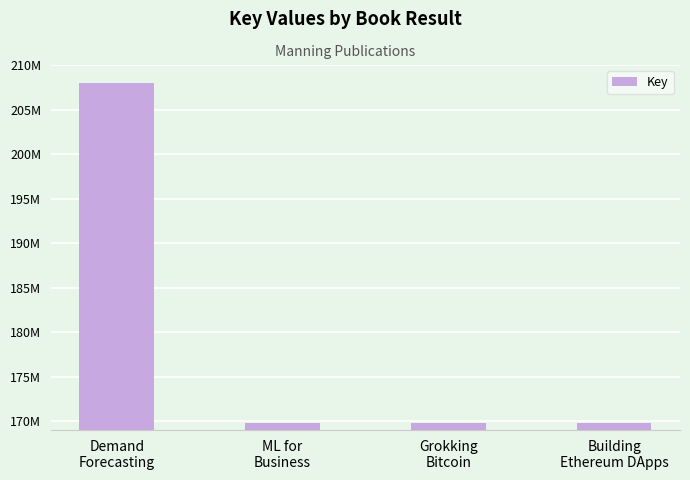

What is the label of the 4th bar from the right?

Demand
Forecasting